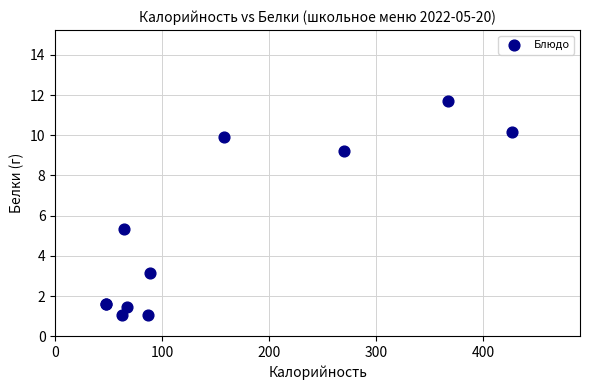

What Y value in the scatter plot is closest to 6?

5.3